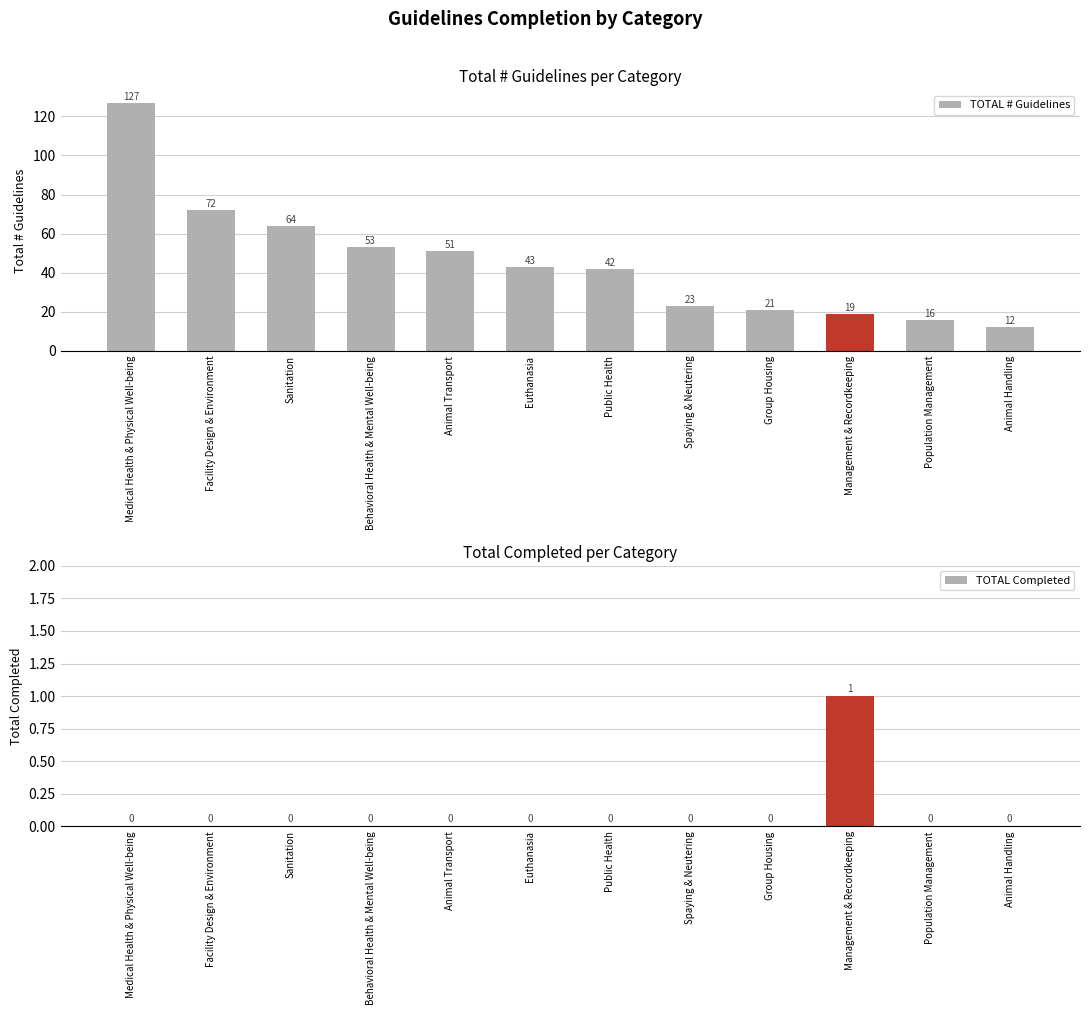

Reading right to left, what are all the values shown in this chart?

TOTAL # Guidelines: 12	16	19	21	23	42	43	51	53	64	72	127
TOTAL Completed: 0	0	1	0	0	0	0	0	0	0	0	0